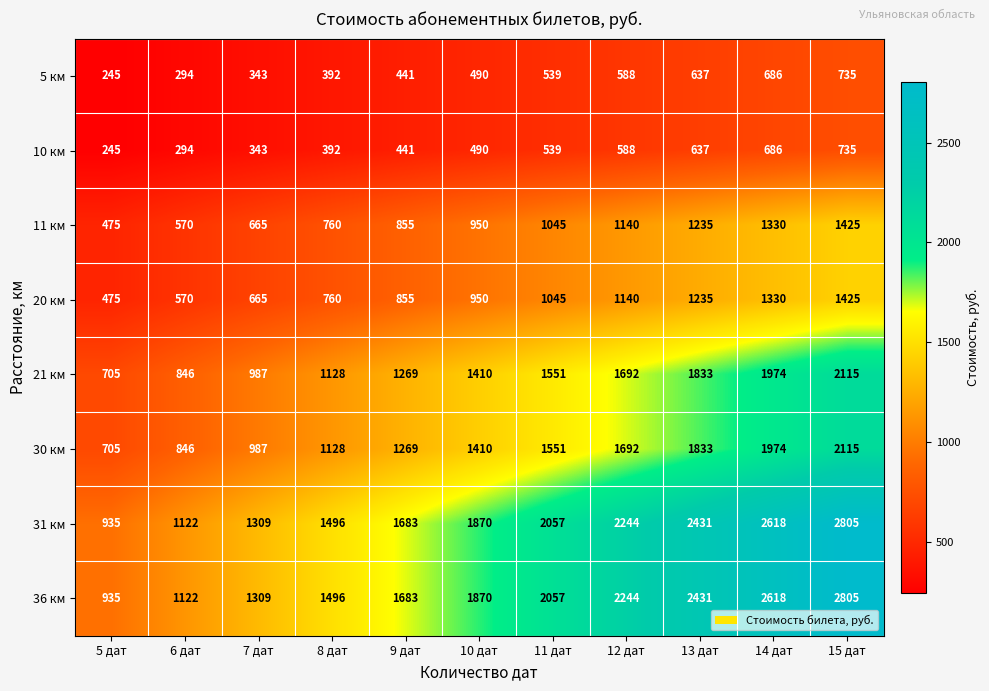

True or false: 10 км has a value of 343 at 7 дат.

True